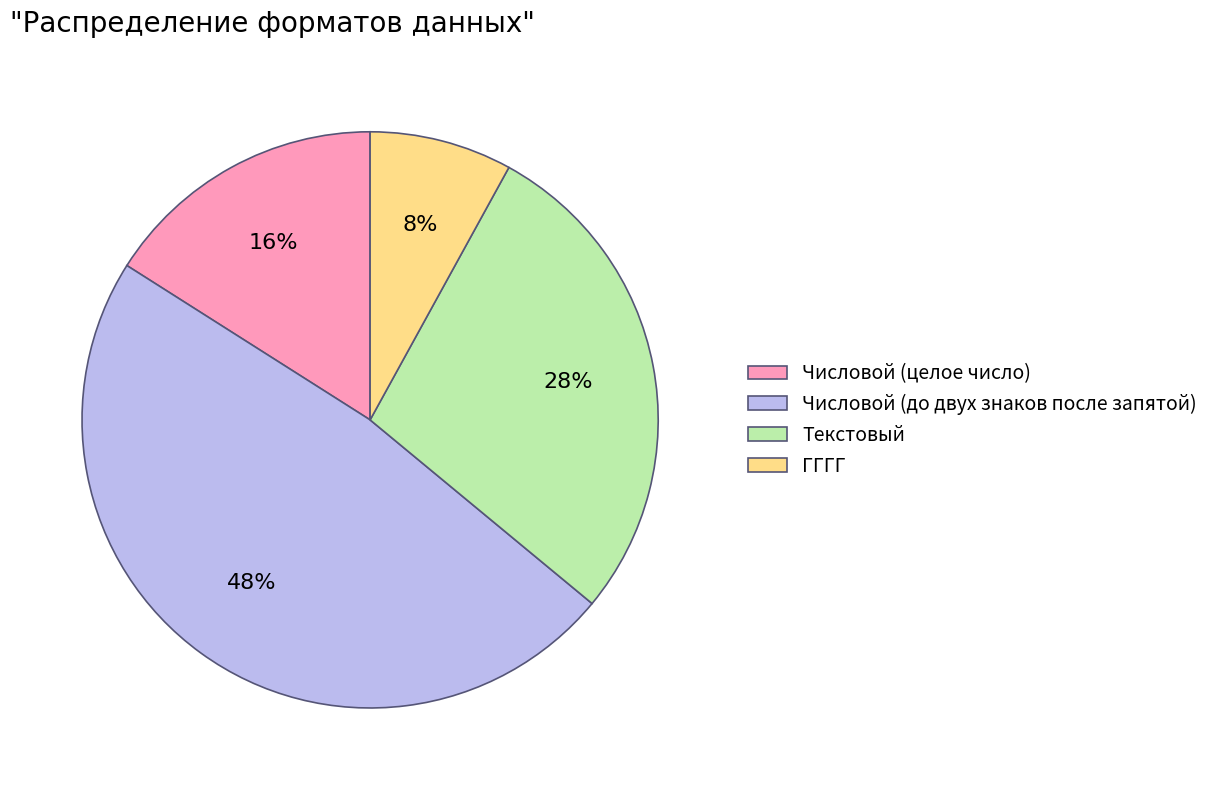

To the nearest percent, what is the difference between the Числовой (до двух знаков после запятой) and ГГГГ slice percentages?

40%